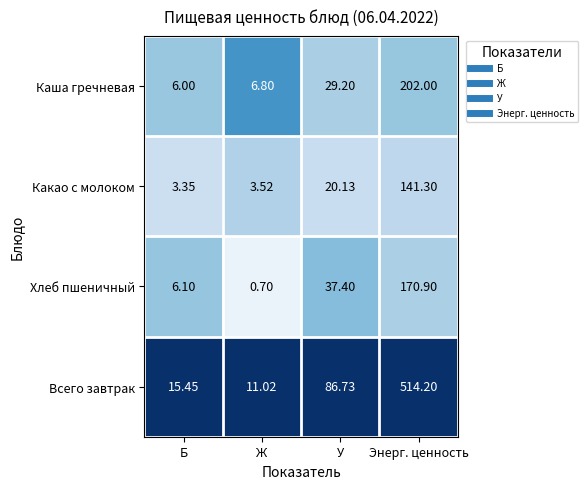

At Энерг. ценность, list the series in order from smallest to largest.

Какао с молоком, Хлеб пшеничный, Каша гречневая, Всего завтрак